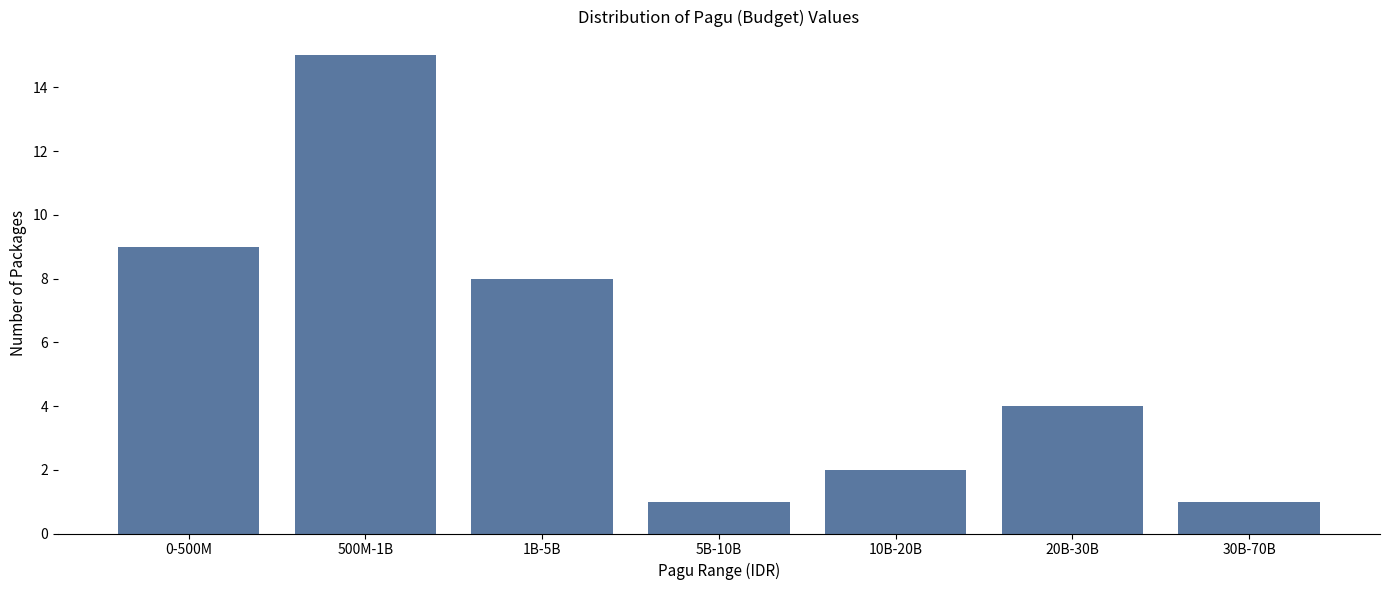

Reading left to right, what are all the values shown in this chart?

9	15	8	1	2	4	1